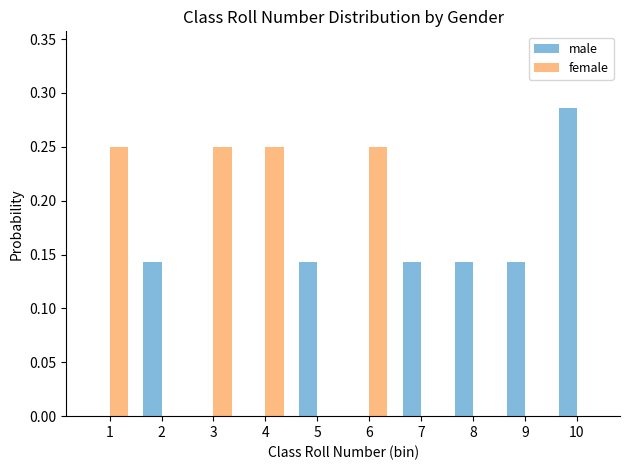

True or false: female has a value of -0.2 at 9.

False